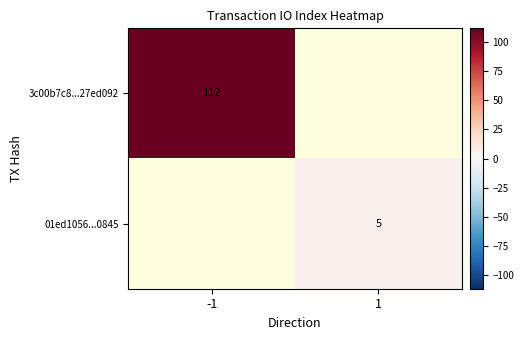

Is it true that 3c00b7c8...27ed092 equals 184 at -1?

False